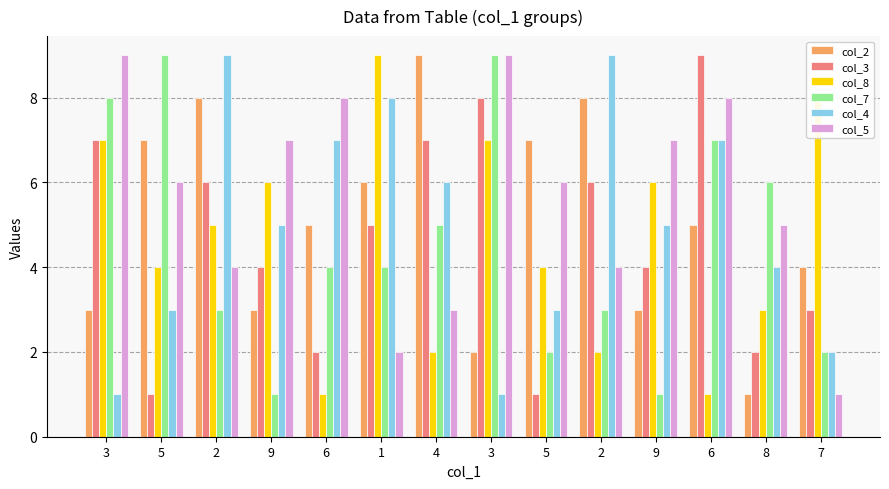

How many bars are there in total?

84